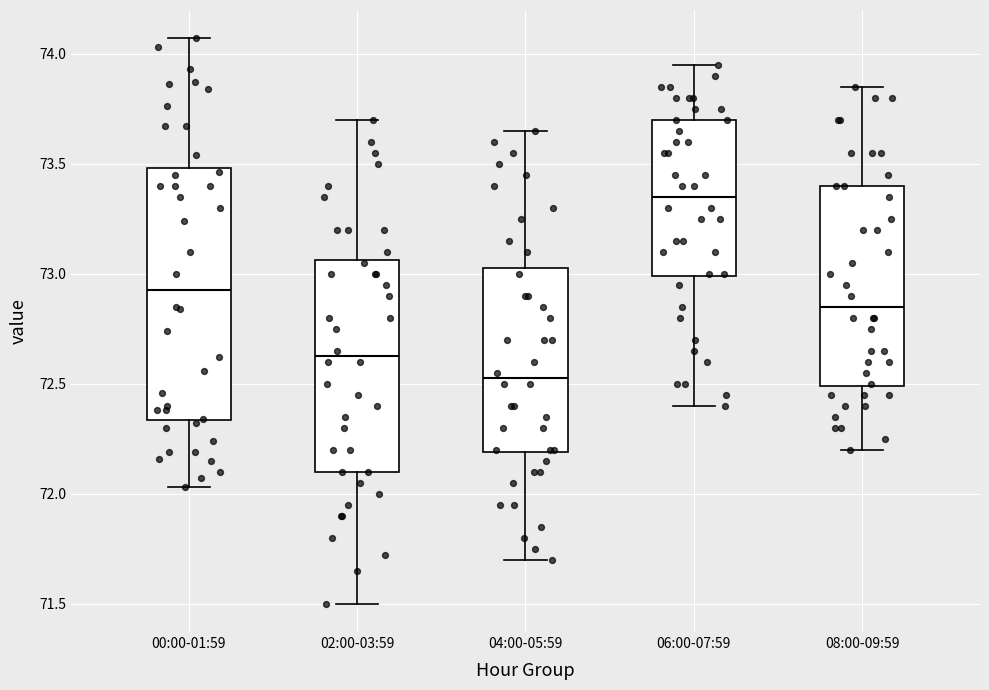

Reading left to right, transcribe this box plot: for each box, give where its median line is, the range the box spans, and where its two whiskers end, as read against the y-axis. The values are not printed on the chart, so give them approximately, as read against the axis.

00:00-01:59: median 72.95, box 72.35 to 73.50, whiskers 72.05 to 74.05
02:00-03:59: median 72.65, box 72.10 to 73.05, whiskers 71.50 to 73.70
04:00-05:59: median 72.55, box 72.20 to 73.05, whiskers 71.70 to 73.65
06:00-07:59: median 73.35, box 73.00 to 73.70, whiskers 72.40 to 73.95
08:00-09:59: median 72.85, box 72.50 to 73.40, whiskers 72.20 to 73.85